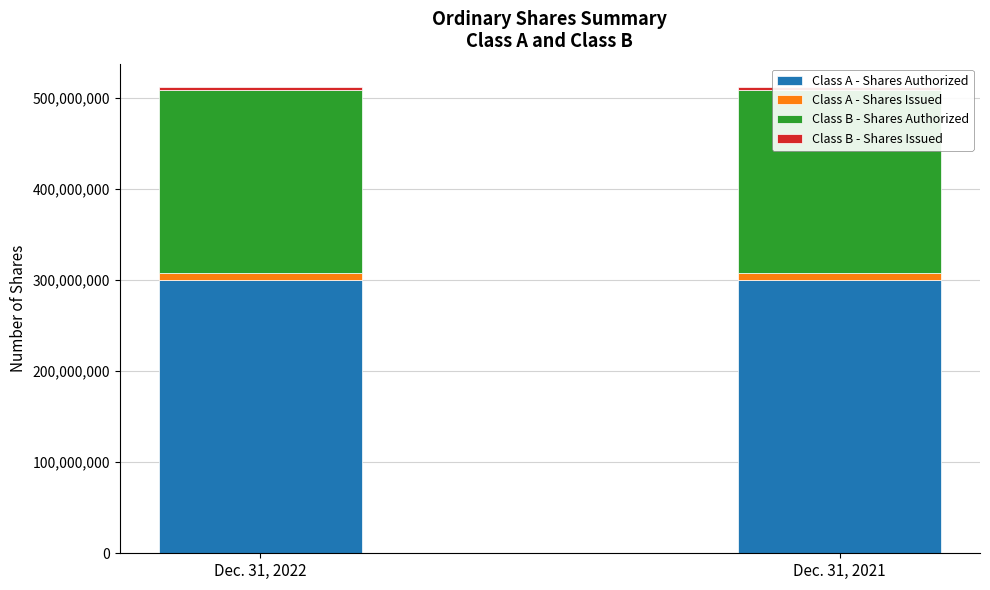

Reading right to left, transcribe all the data shown in this chart.

Class A - Shares Authorized: 300000000	300000000
Class A - Shares Issued: 8213040	8213040
Class B - Shares Authorized: 200000000	200000000
Class B - Shares Issued: 3786960	3786960